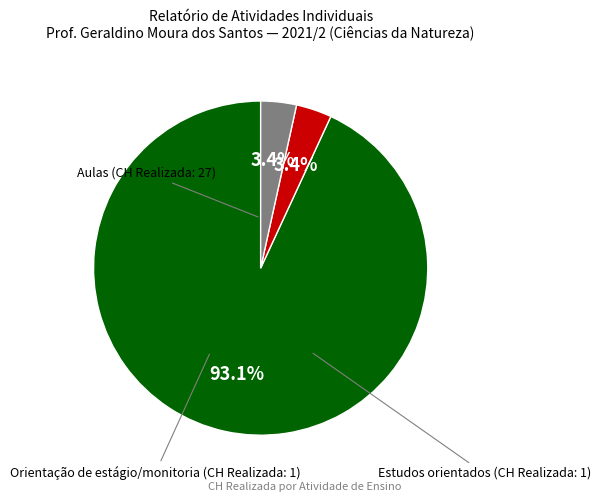

To the nearest percent, what is the difference between the largest and smallest slice percentages?

90%